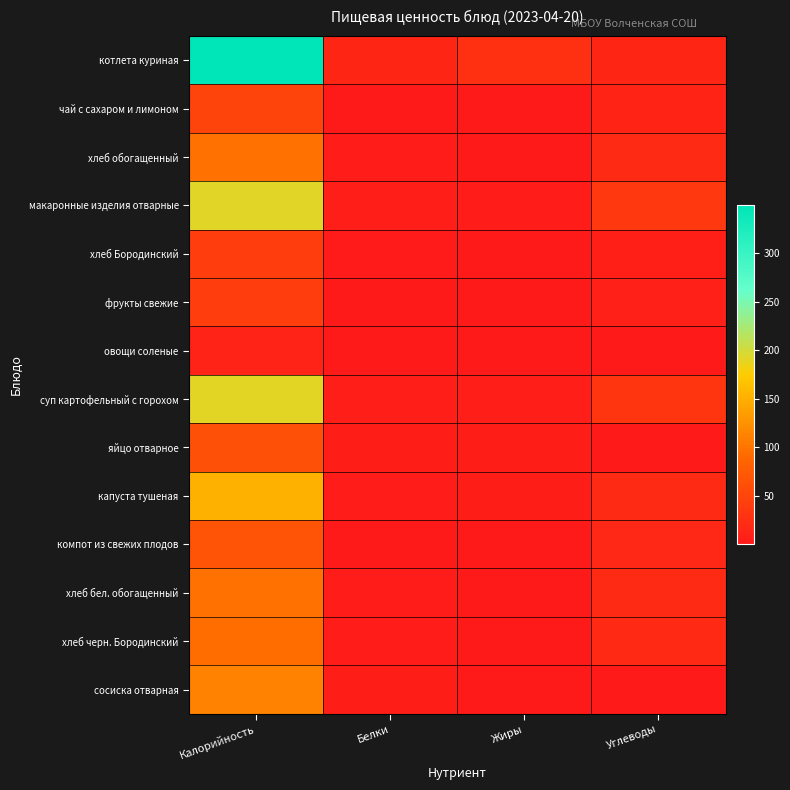

Which series has the widest spread of values?

котлета куриная